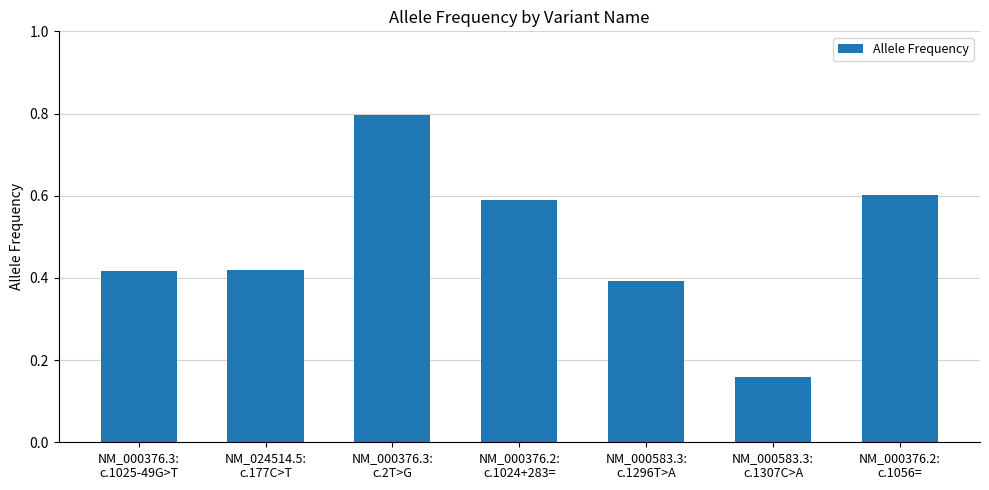

Does the chart contain stacked bars?

No